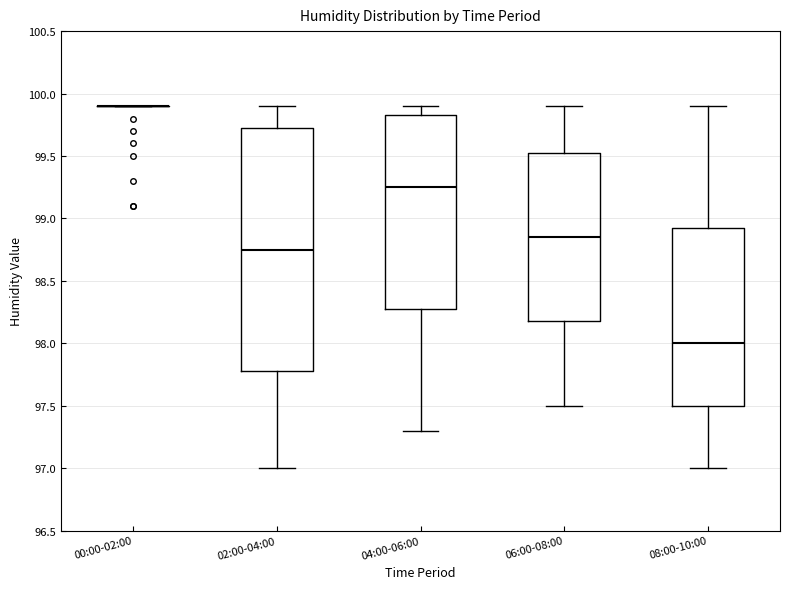

Comparing the boxes themselves (not the whiskers), which one is the tallest?

02:00-04:00